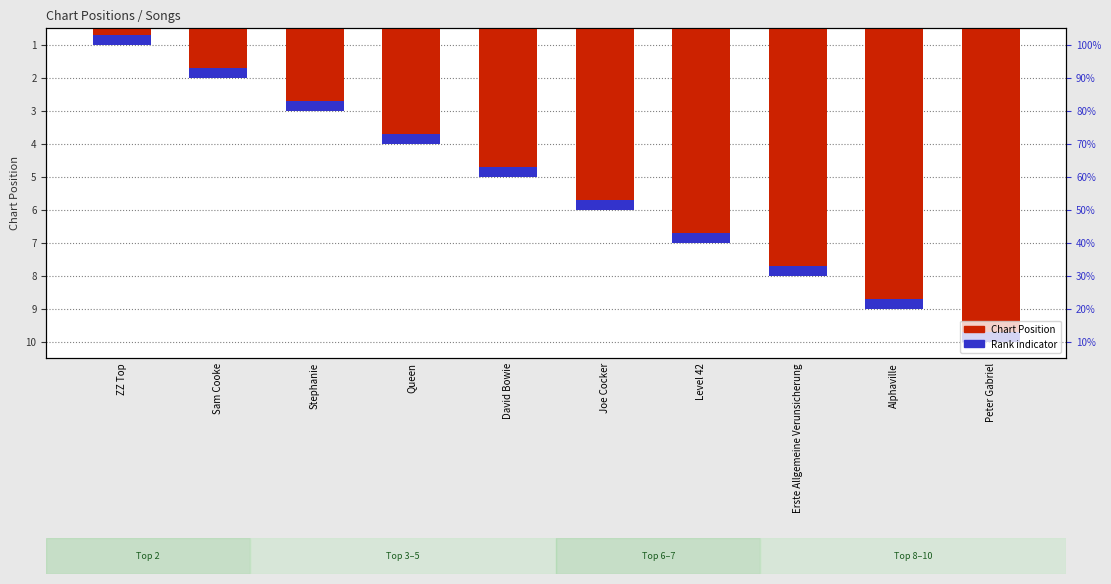

What is the smallest value displayed?

1